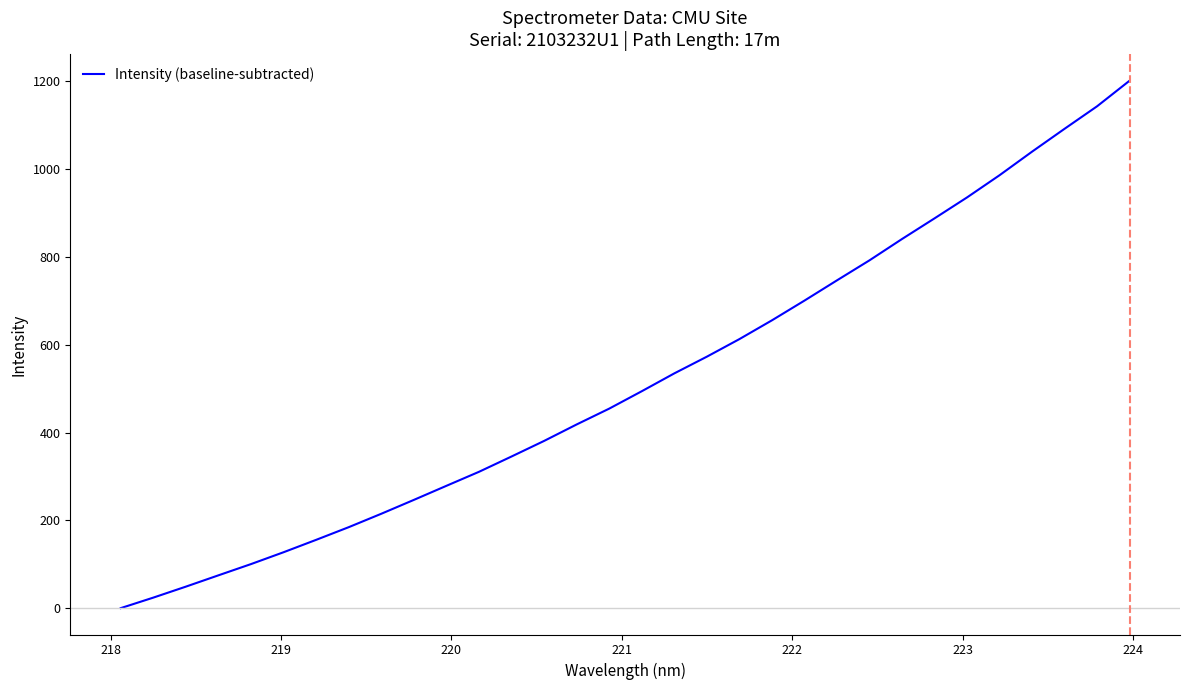

What is the greatest value displayed?

1201.5